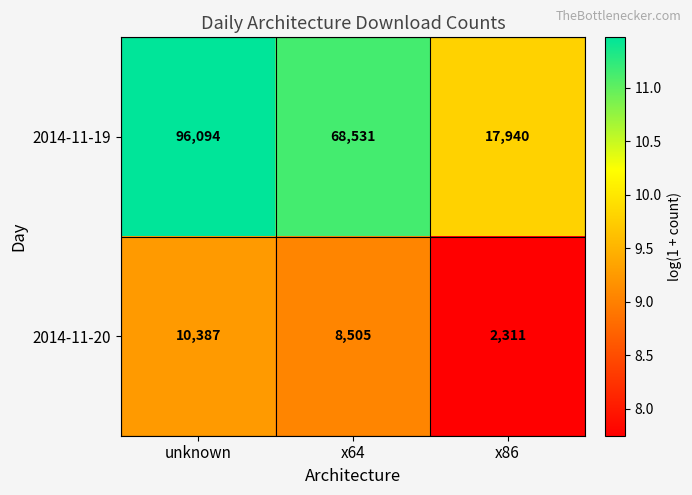

Rank the categories by 2014-11-19 value from highest to lowest.

unknown, x64, x86